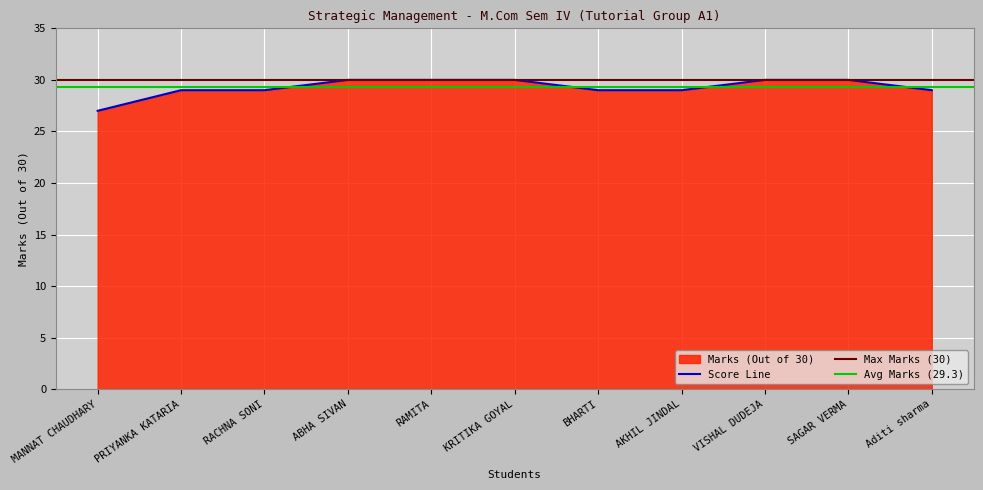

List the labels in order of value, smallest first.

MANNAT CHAUDHARY, PRIYANKA KATARIA, RACHNA SONI, BHARTI, AKHIL JINDAL, Aditi sharma, ABHA SIVAN, RAMITA, KRITIKA GOYAL, VISHAL DUDEJA, SAGAR VERMA